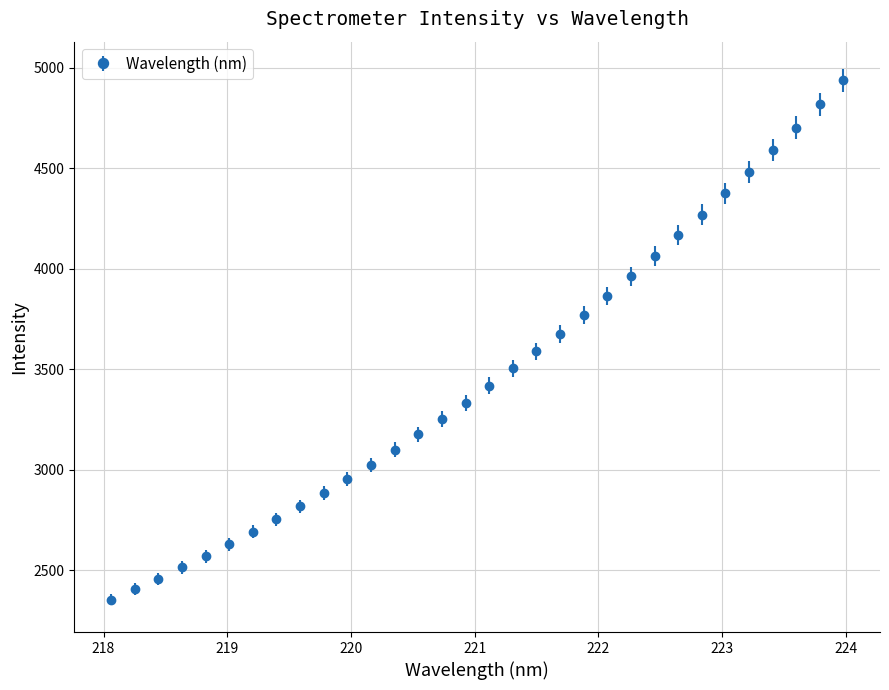

What is the maximum value shown in the chart?

4937.5